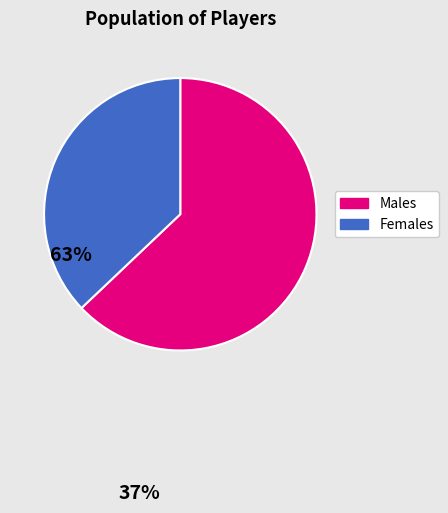

Count the number of slices in the pie.

2